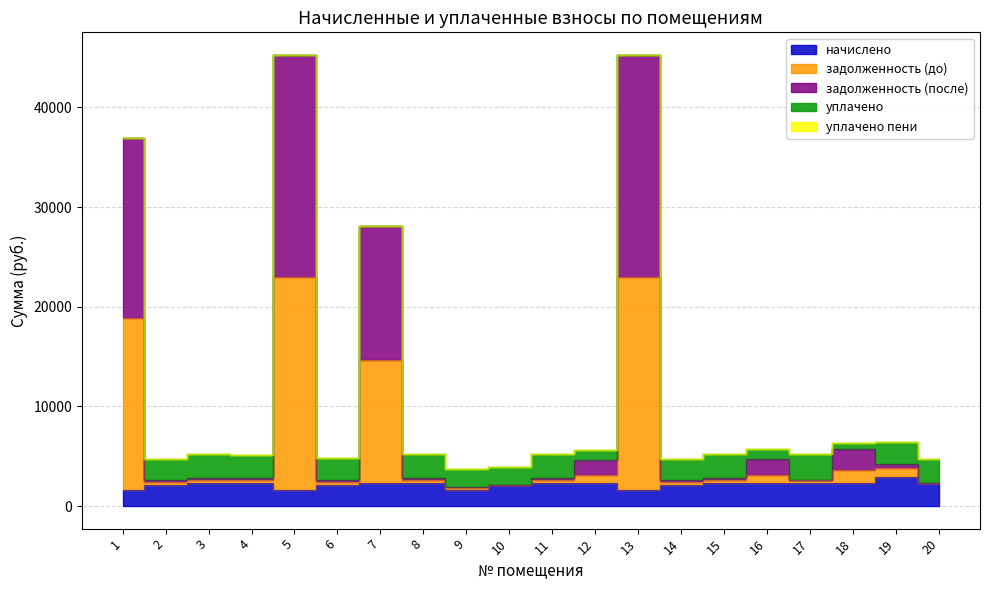

Is it true that задолженность (после) equals 2829.1 at 4?

True